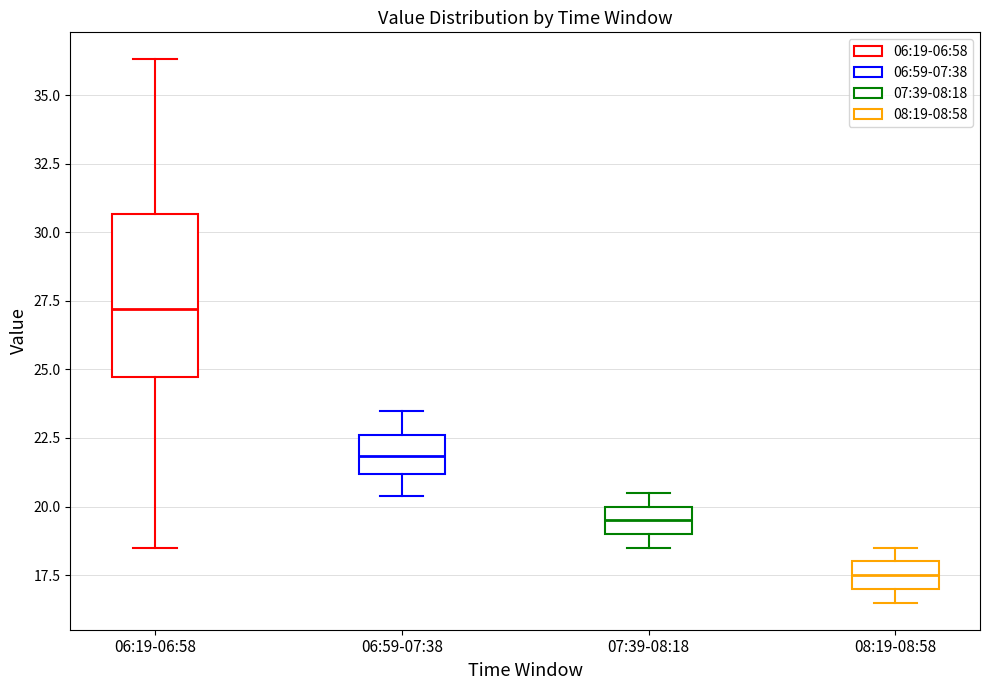

Reading left to right, read every box against the y-axis: the position of its median line, the range the box covers, and the ends of its whiskers. The values are not printed on the chart, so give them approximately, as read against the axis.

06:19-06:58: median 27.0, box 24.5 to 30.5, whiskers 18.5 to 36.5
06:59-07:38: median 22.0, box 21.0 to 22.5, whiskers 20.5 to 23.5
07:39-08:18: median 19.5, box 19.0 to 20.0, whiskers 18.5 to 20.5
08:19-08:58: median 17.5, box 17.0 to 18.0, whiskers 16.5 to 18.5